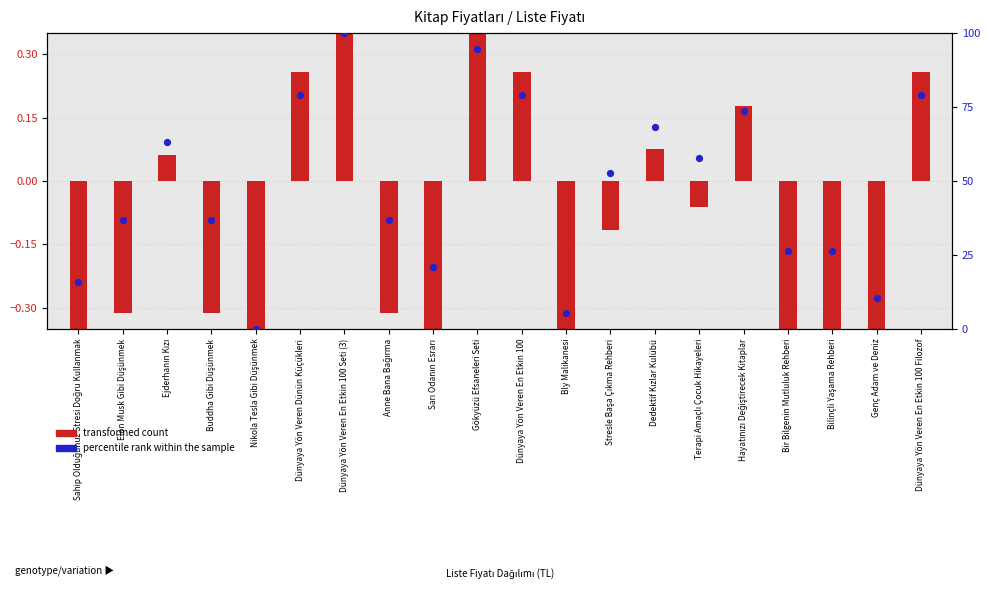

Which series has the largest total across all categories?

percentile rank within the sample